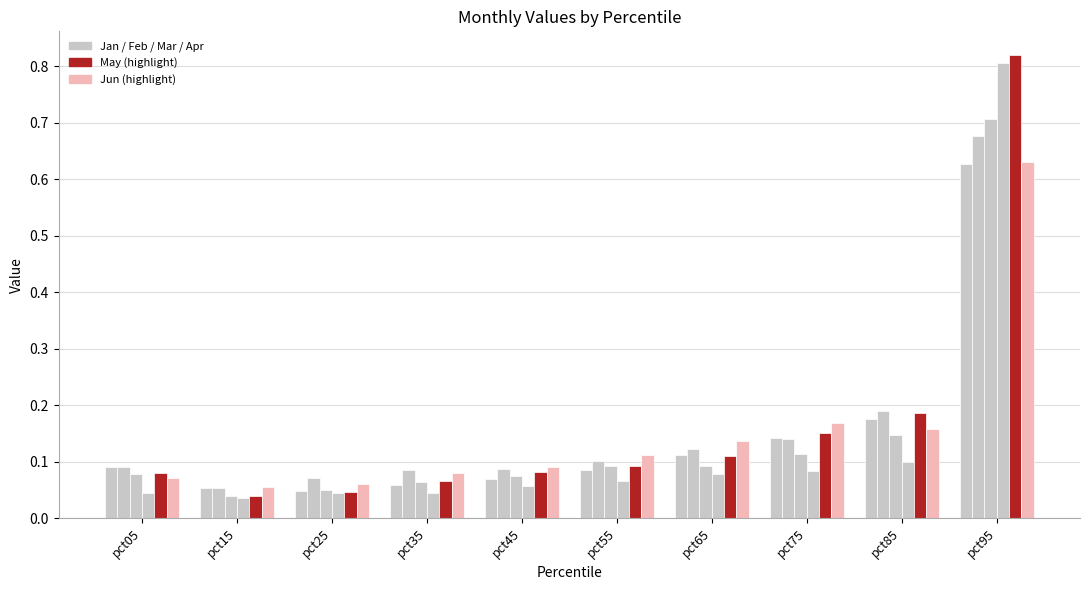

Which has a higher value, pct05 or pct65?

pct65